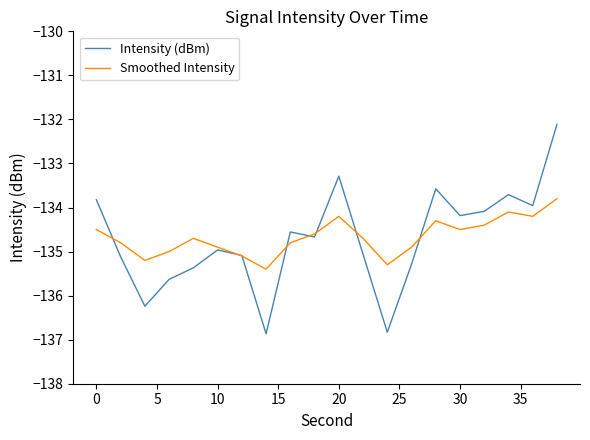

List the series in order of their peak value, lowest first.

Smoothed Intensity, Intensity (dBm)